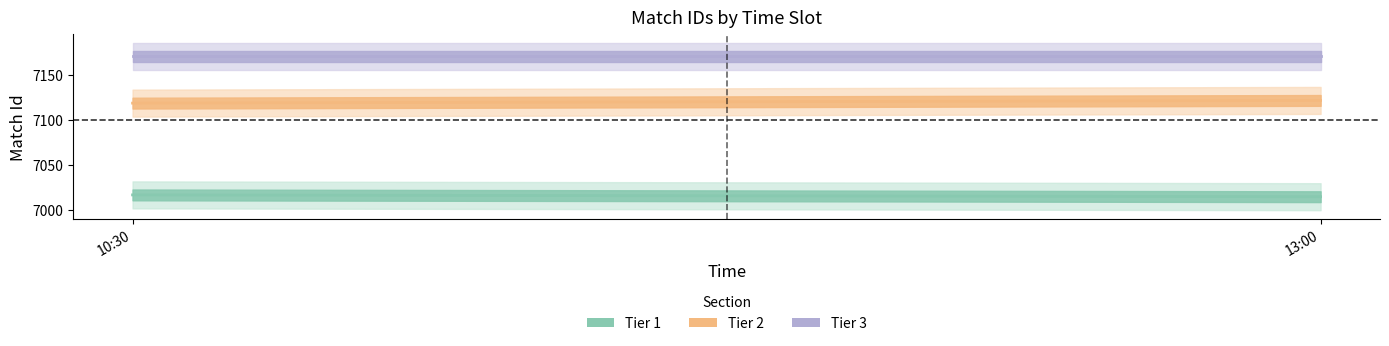

How many lines are shown in the chart?

3